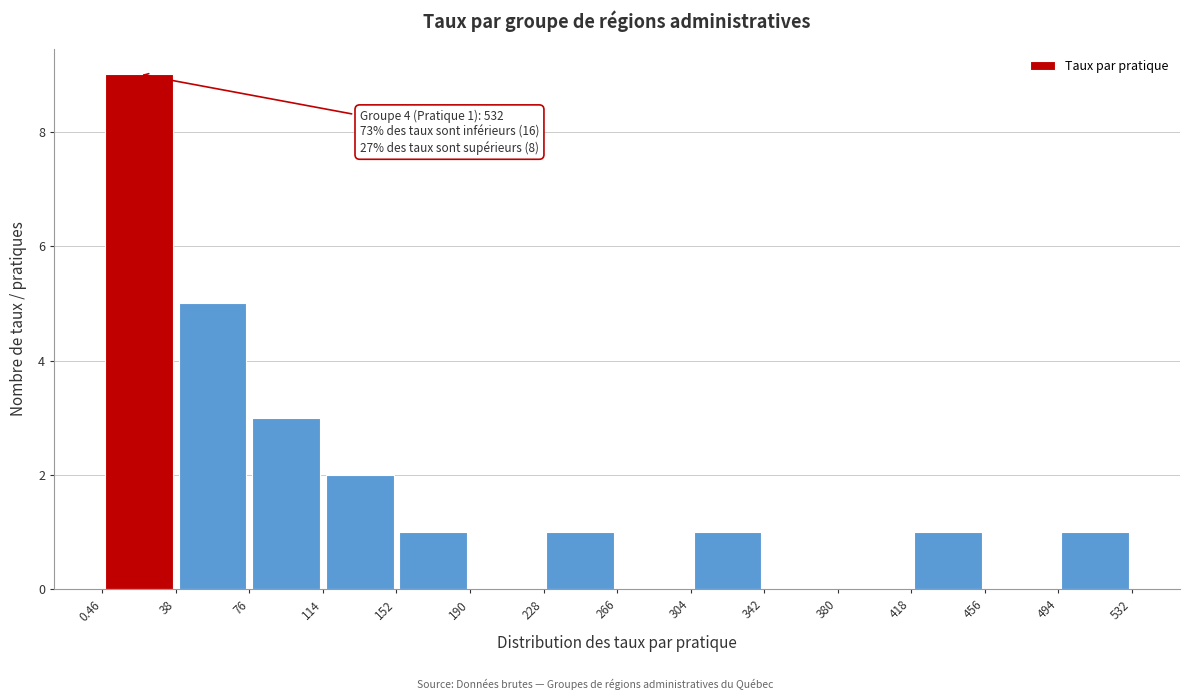

Which range on the x-axis has the tallest bar?

0.46 to 38